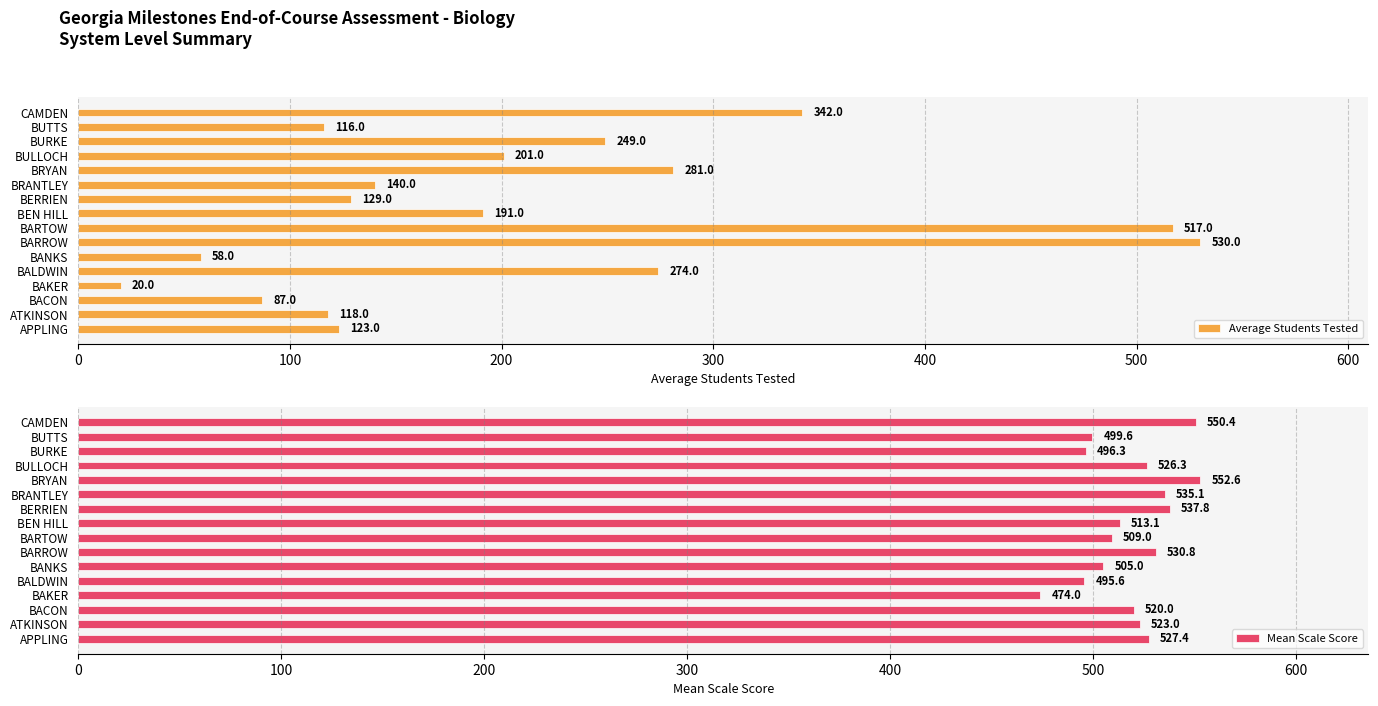

The value of Average Students Tested at BUTTS is 183.9. True or false?

False